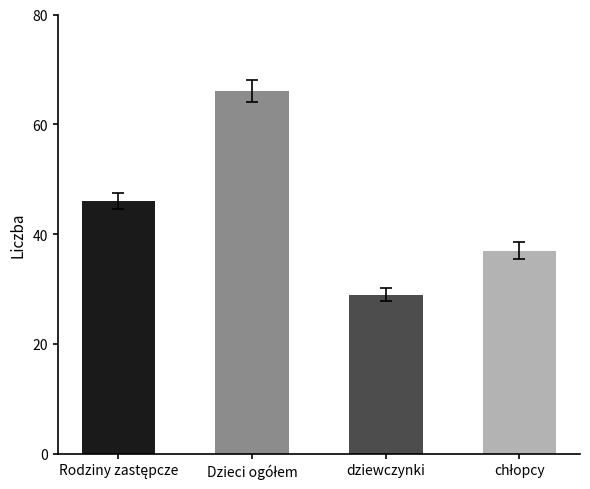

The chart shows a value of 7 at dziewczynki. True or false?

False